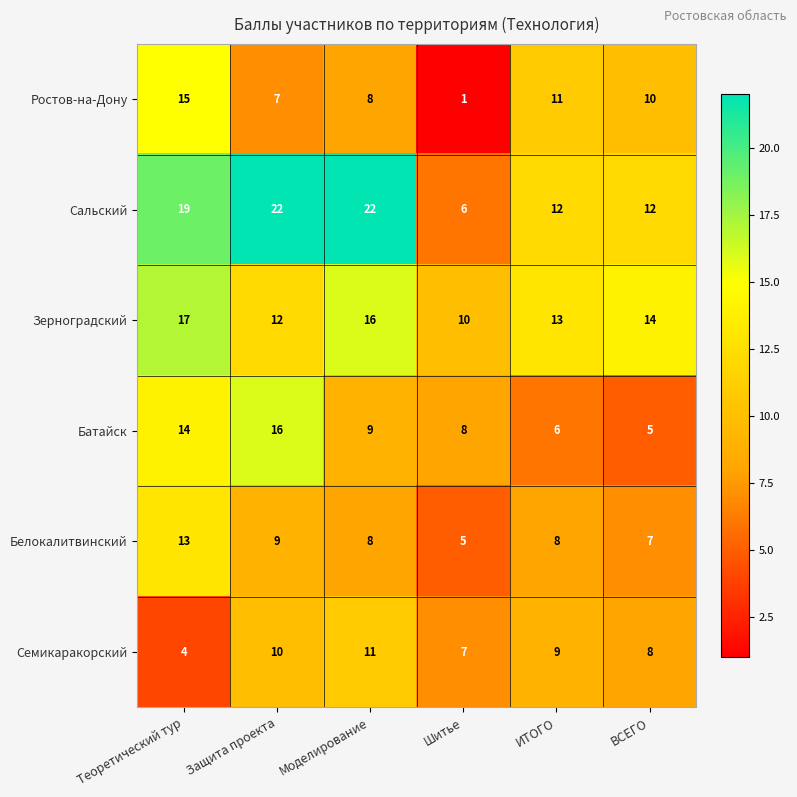

Is it true that Зерноградский equals 20 at ИТОГО?

False